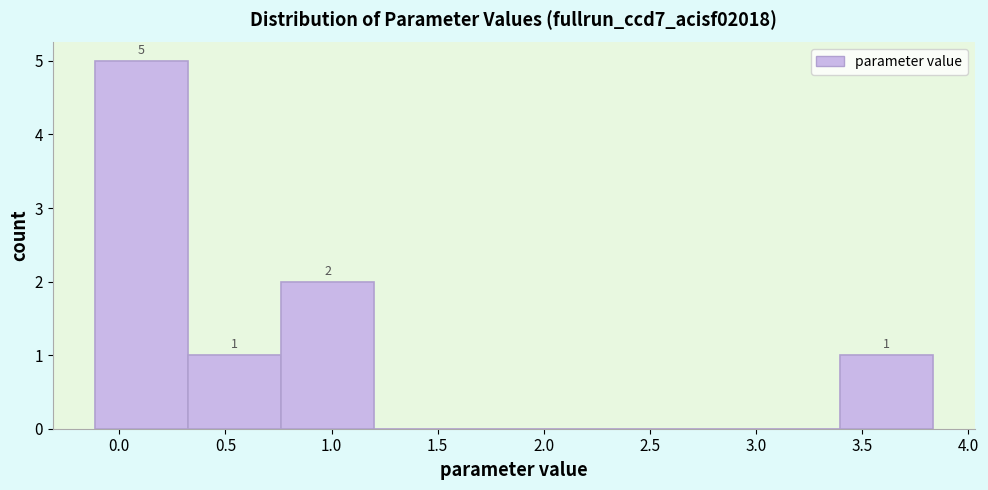

Over which range of the x-axis is the bar tallest?

-0.10 to 0.30